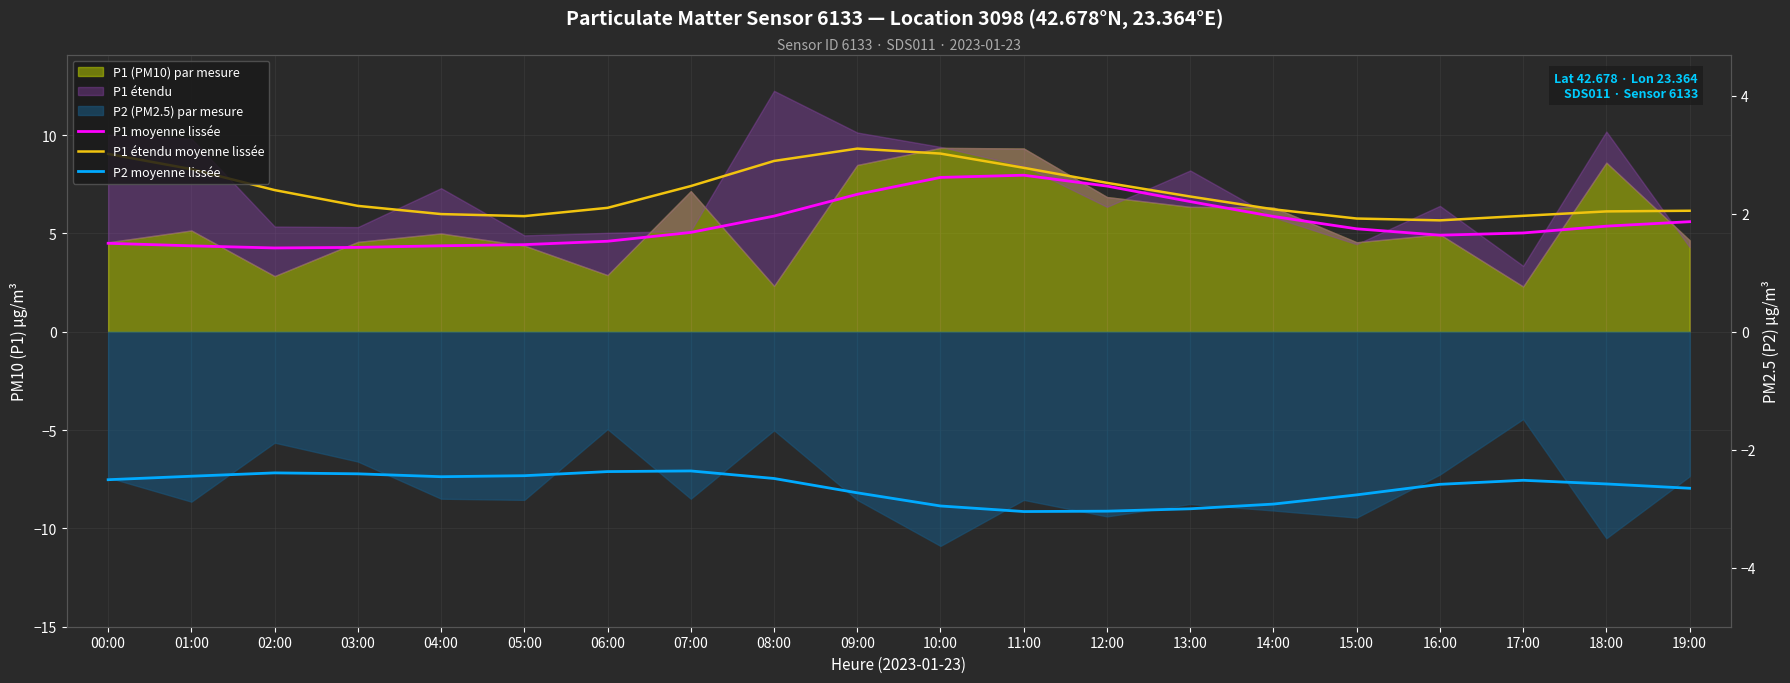

At which label does P2 moyenne lissée reach its minimum?

11:00